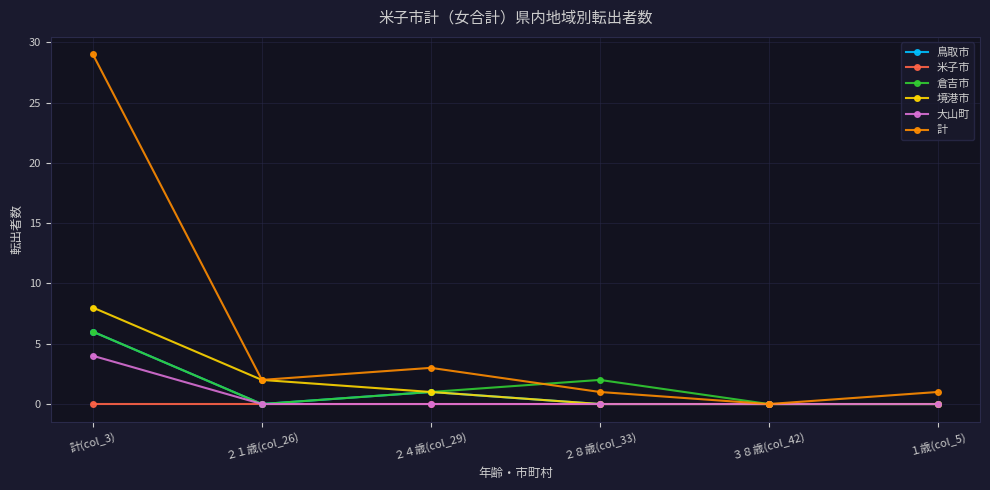

What is the difference between the maximum and minimum values in the 大山町 series?

4